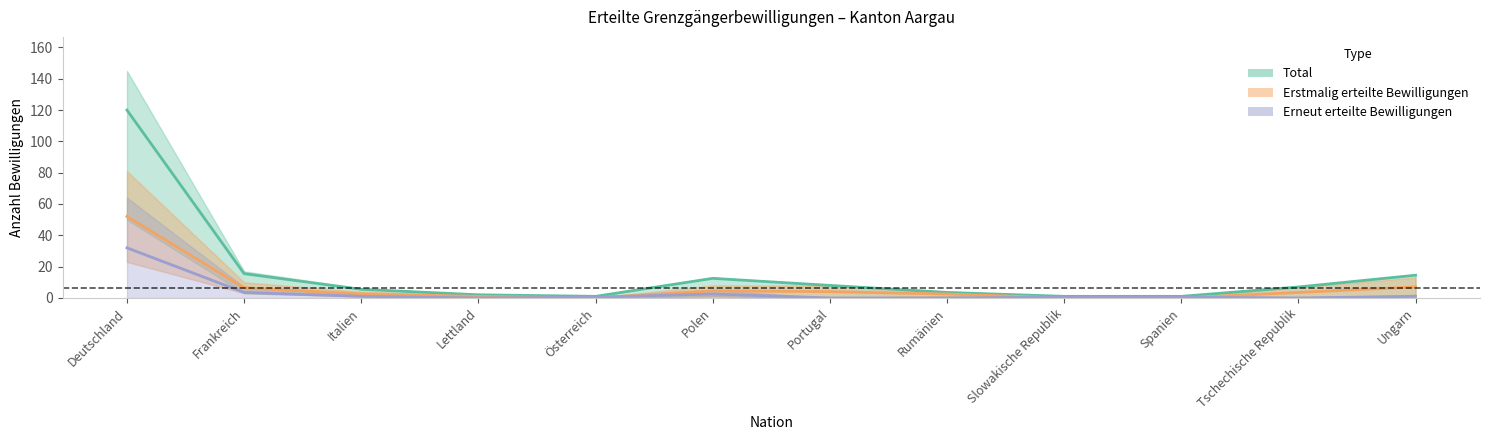

How many lines are shown in the chart?

3